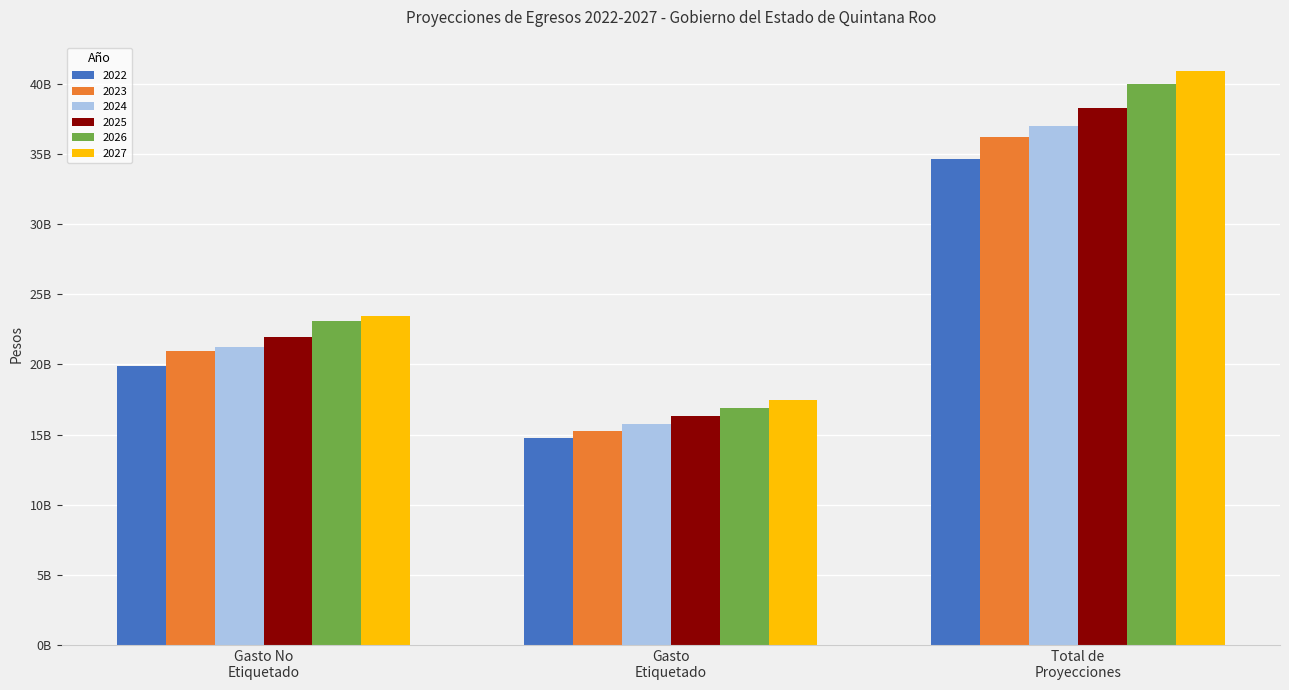

What is the difference between the maximum and minimum values in the 2022 series?

19851994035.0